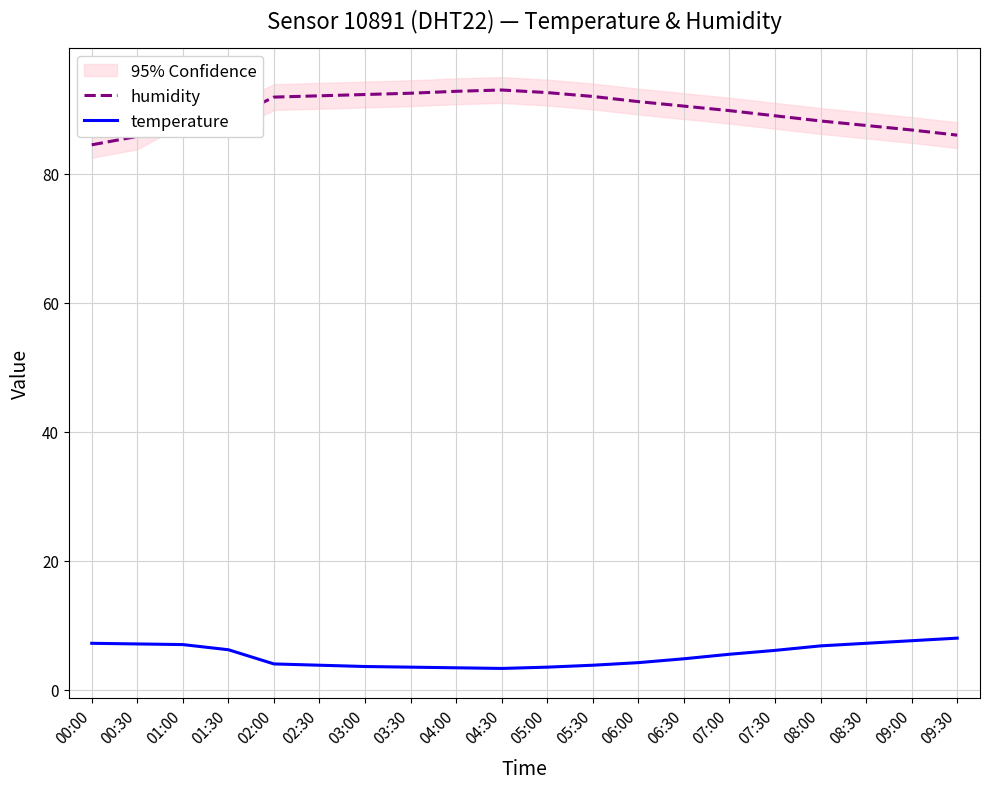

What is the value of the temperature point at the 15th from the left?

5.5